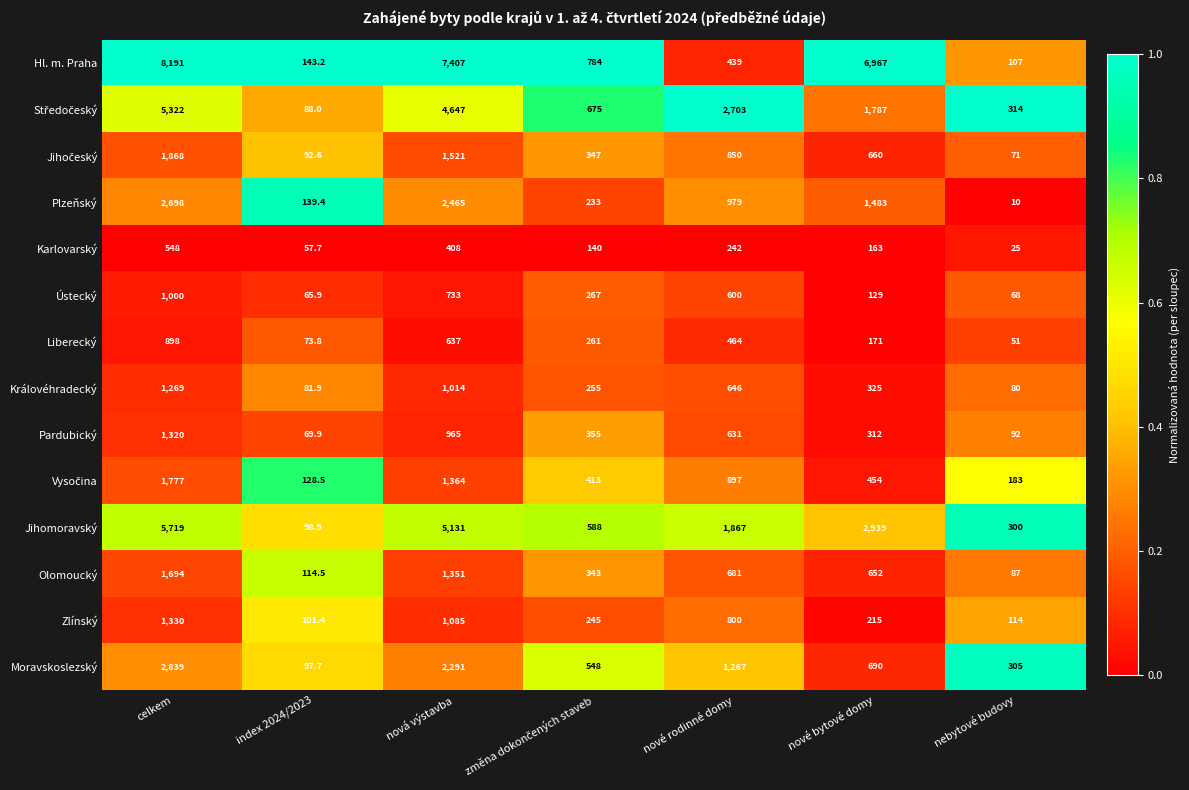

What is the difference between the second highest and minimum values in the Pardubický series?

895.1